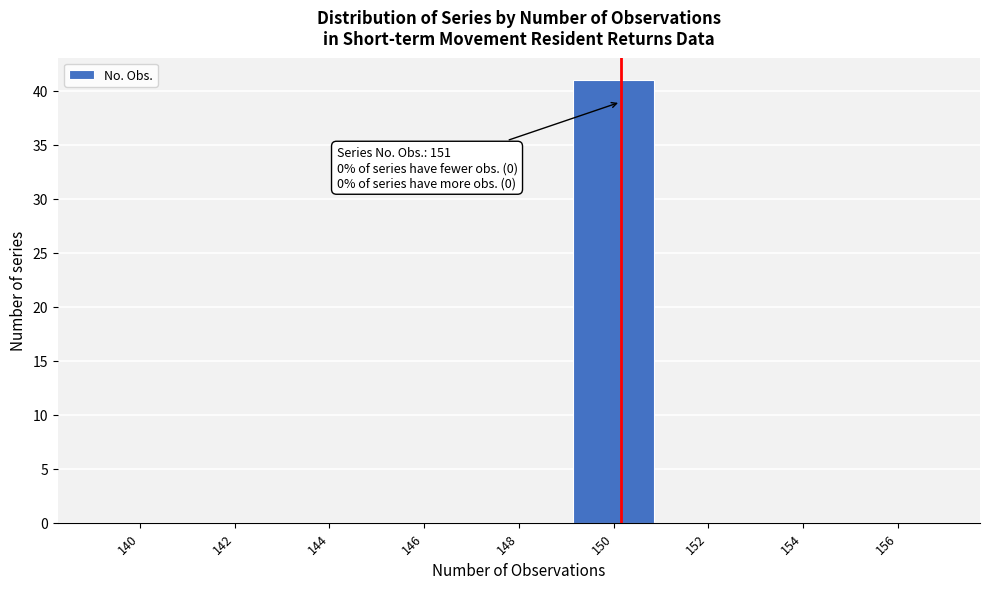

Reading right to left, transcribe all the data shown in this chart.

156=0	154=0	152=0	150=41	148=0	146=0	144=0	142=0	140=0